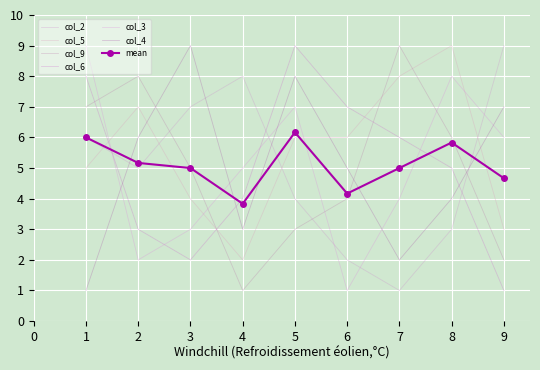

At which category does col_5 reach its first local valley?

4